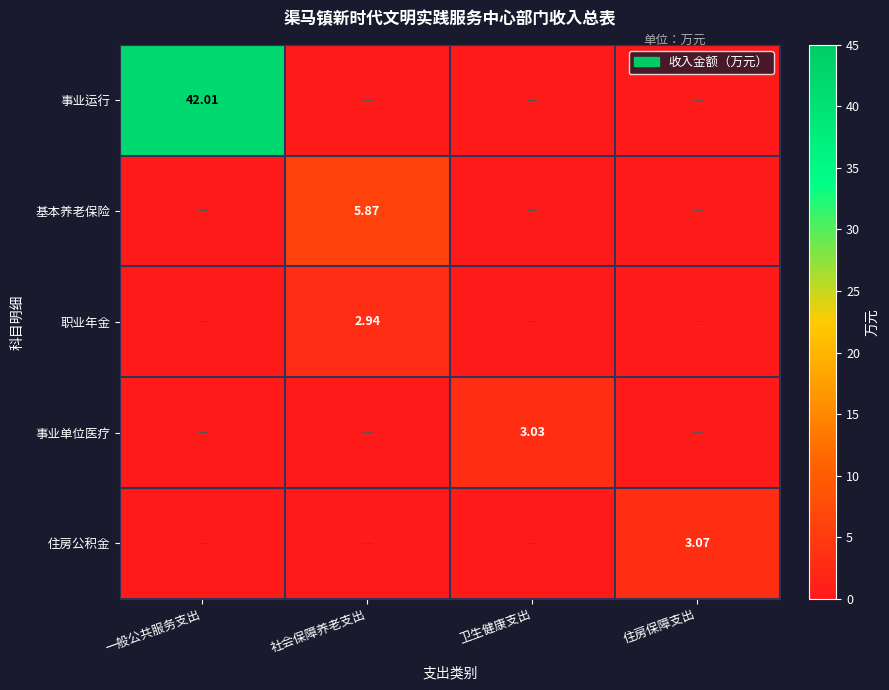

Which series has the widest spread of values?

事业运行